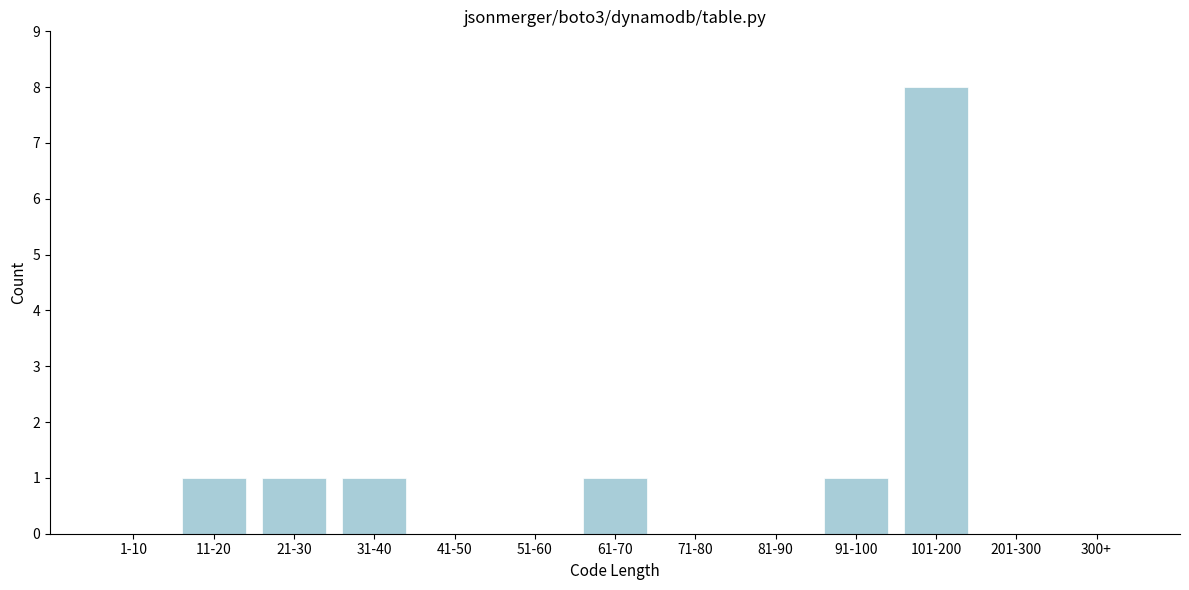

Reading left to right, transcribe all the data shown in this chart.

1-10=0	11-20=1	21-30=1	31-40=1	41-50=0	51-60=0	61-70=1	71-80=0	81-90=0	91-100=1	101-200=8	201-300=0	300+=0